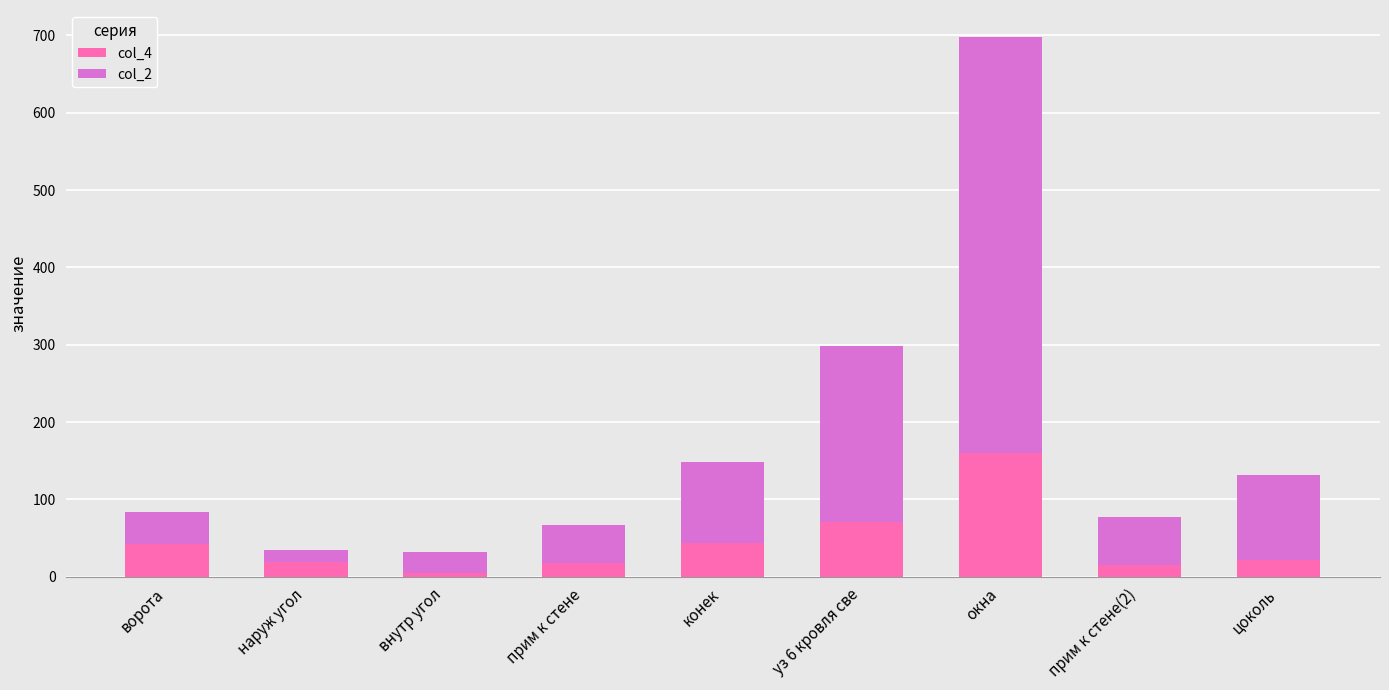

Is it true that col_4 equals 42.6 at ворота?

True